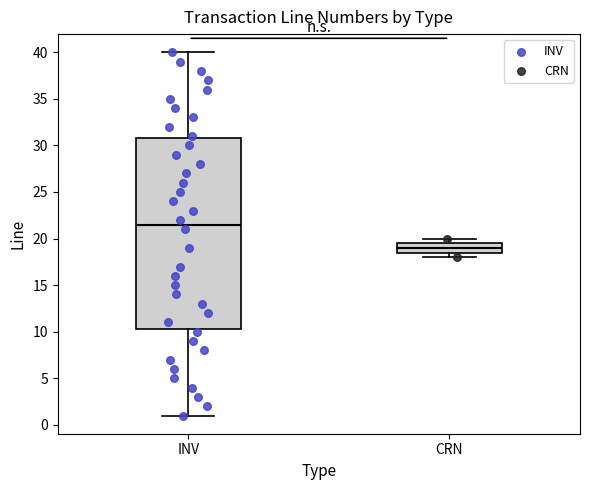

Reading left to right, transcribe this box plot: for each box, give where its median line is, the range the box spans, and where its two whiskers end, as read against the y-axis. The values are not printed on the chart, so give them approximately, as read against the axis.

INV: median 21.5, box 10.5 to 31.0, whiskers 1.0 to 40.0
CRN: median 19.0, box 18.5 to 19.5, whiskers 18.0 to 20.0